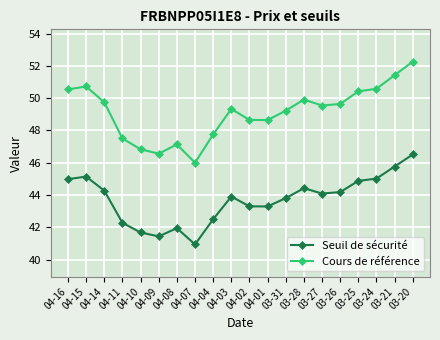

Where is the first local maximum for Seuil de sécurité?

04-15